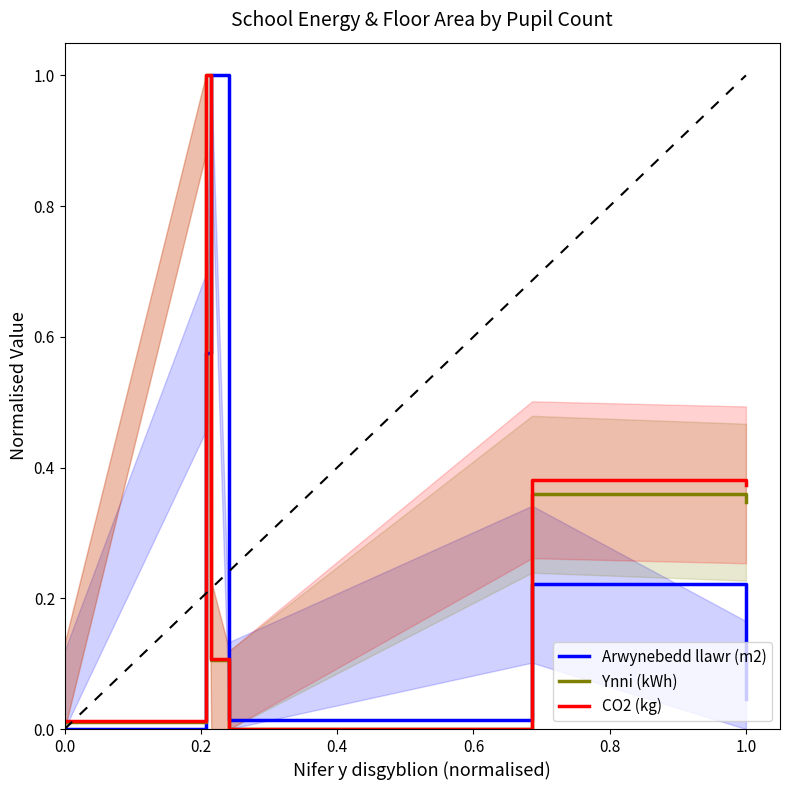

After their last crossing, which series has the higher values: Ynni (kWh) or Arwynebedd llawr (m2)?

Ynni (kWh)